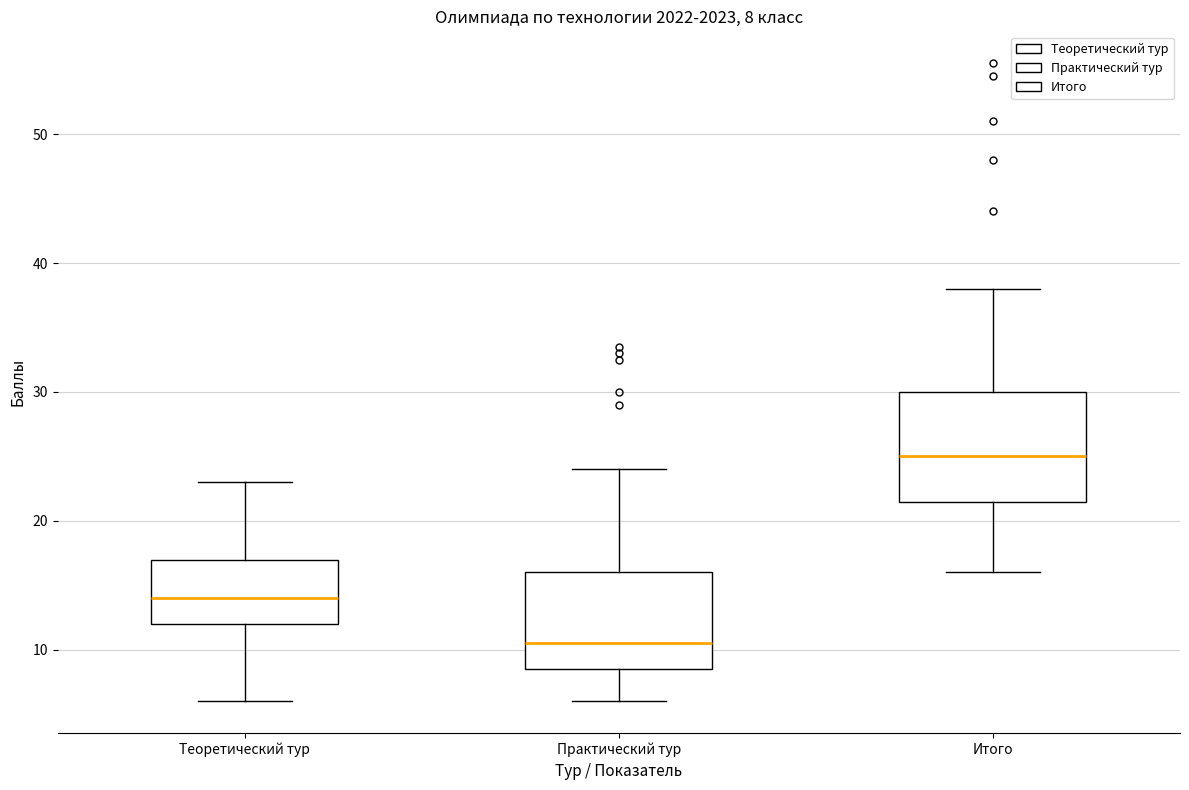

Which box's median line is the highest?

Итого